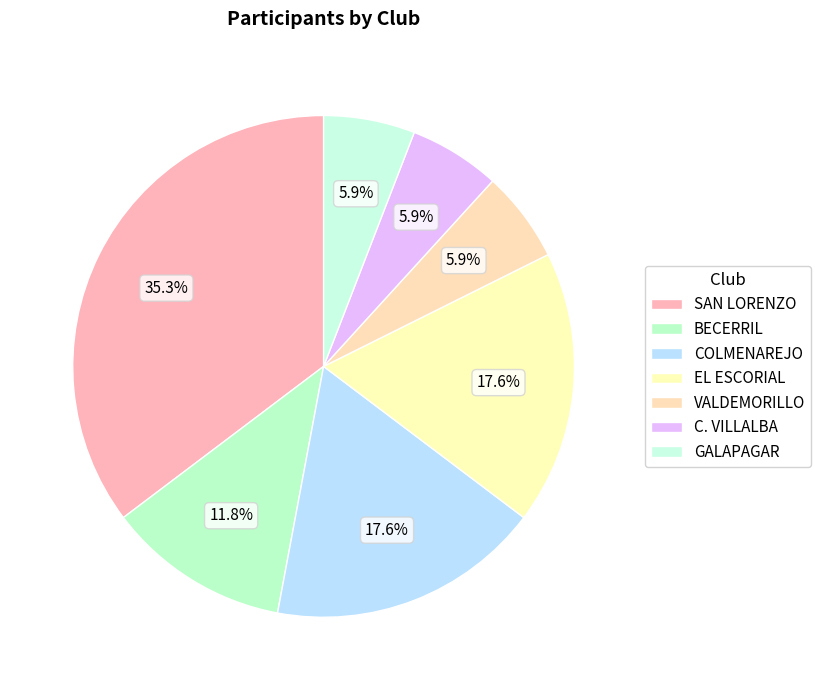

How many segments does this pie chart have?

7